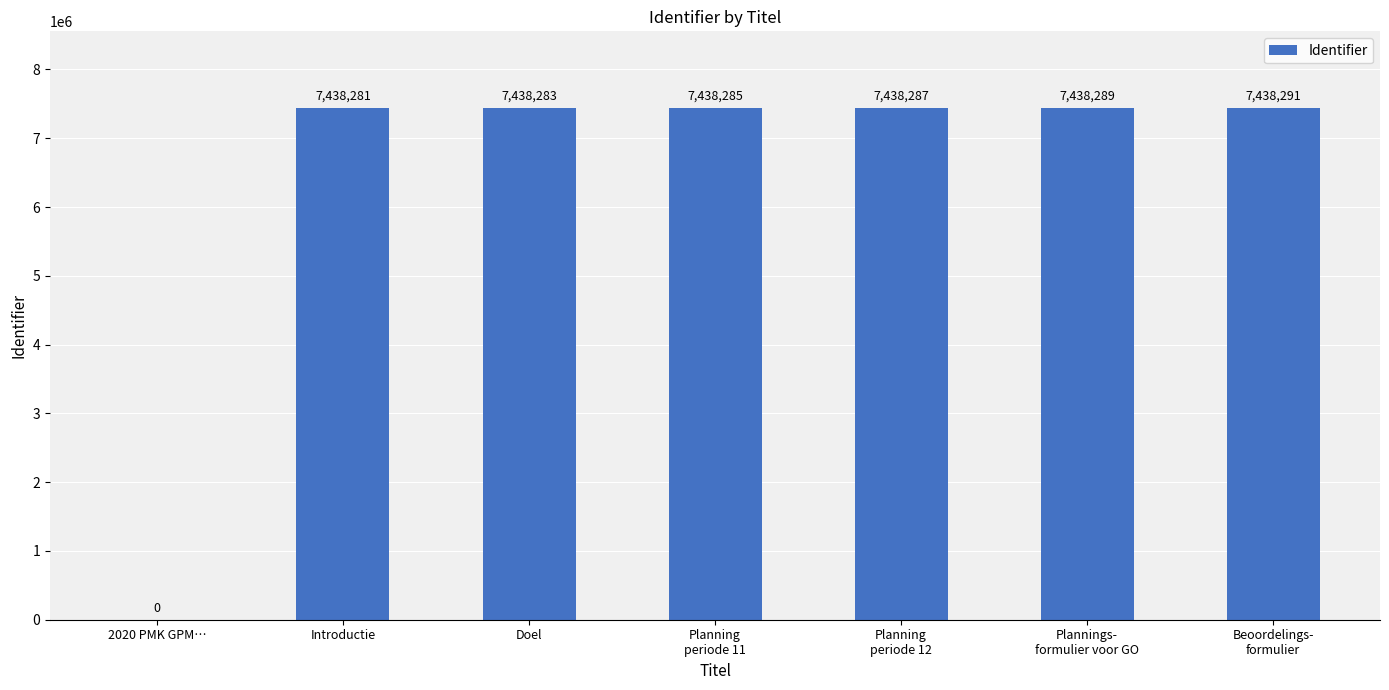

What is the greatest value displayed?

7438291